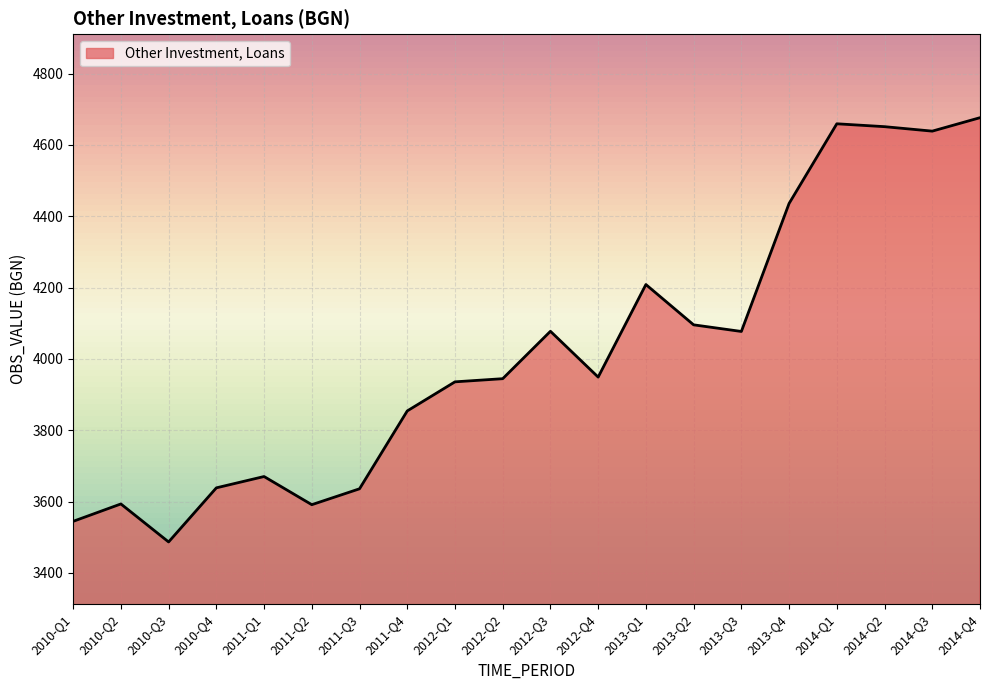

Where is the first local maximum?

2010-Q2